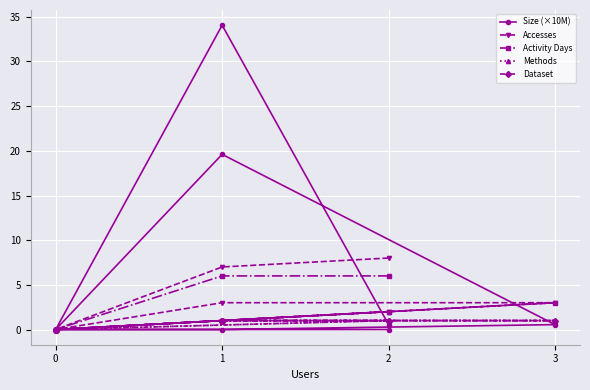

What is the difference between the maximum and second lowest values in the Dataset series?

1.0